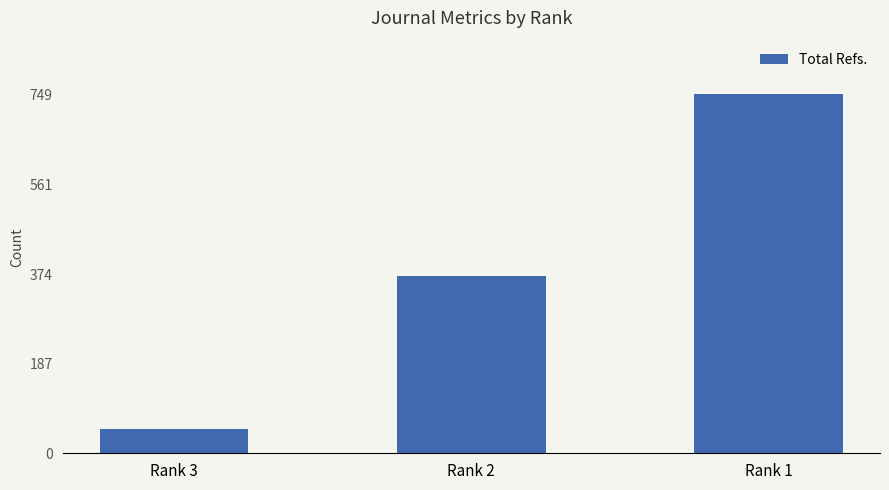

Is it true that the value at Rank 2 is 213?

False